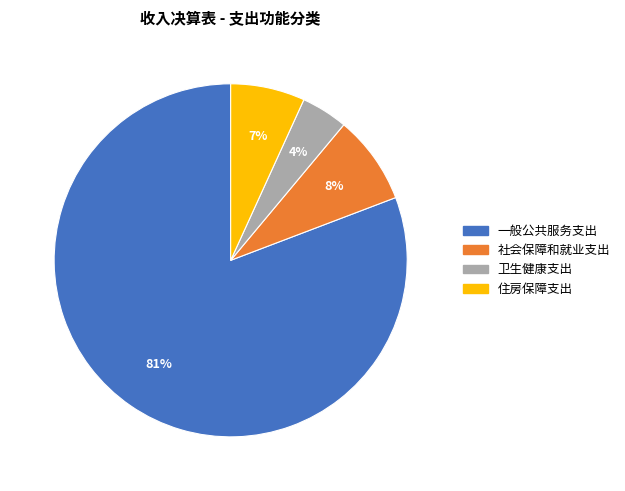

Does 一般公共服务支出 account for over 50% of the chart?

Yes